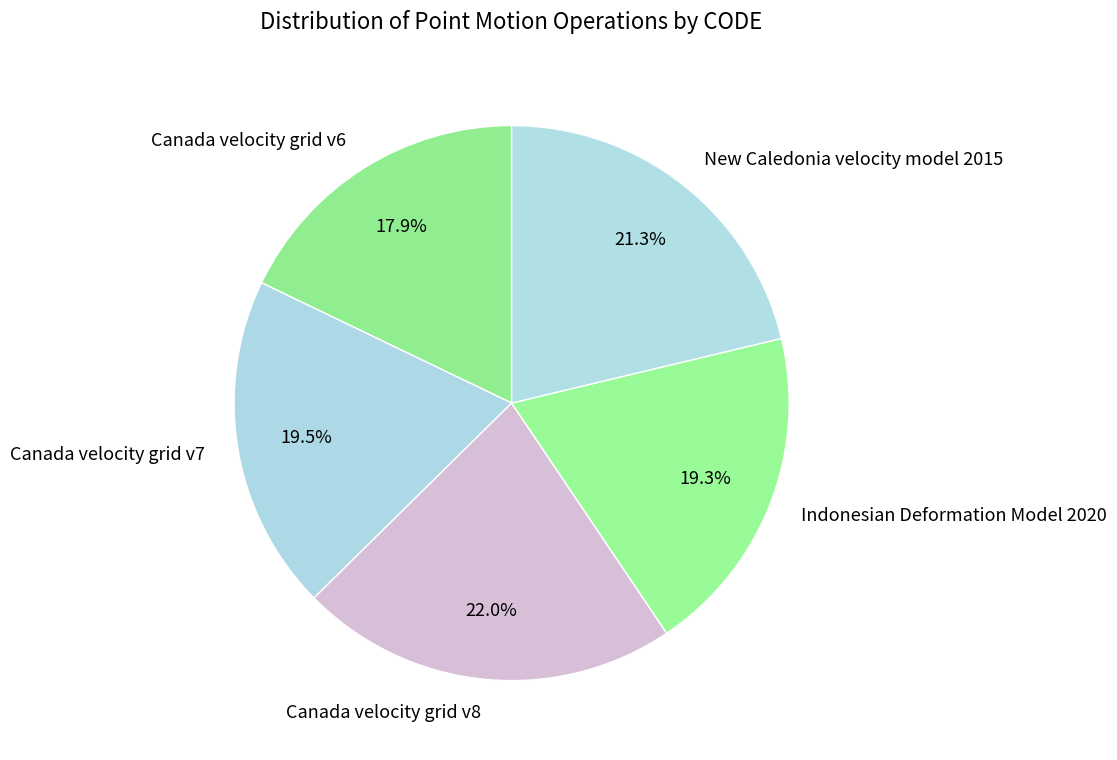

Do Canada velocity grid v6 and Canada velocity grid v8 together represent more than half of the pie?

No